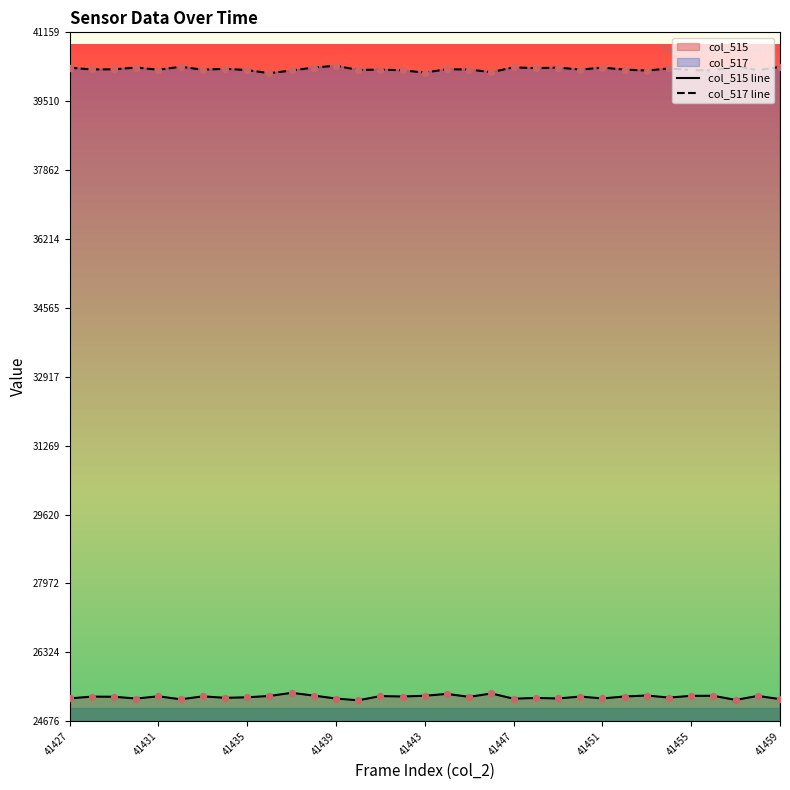

Which series reaches the minimum Y coordinate?

col_515 line